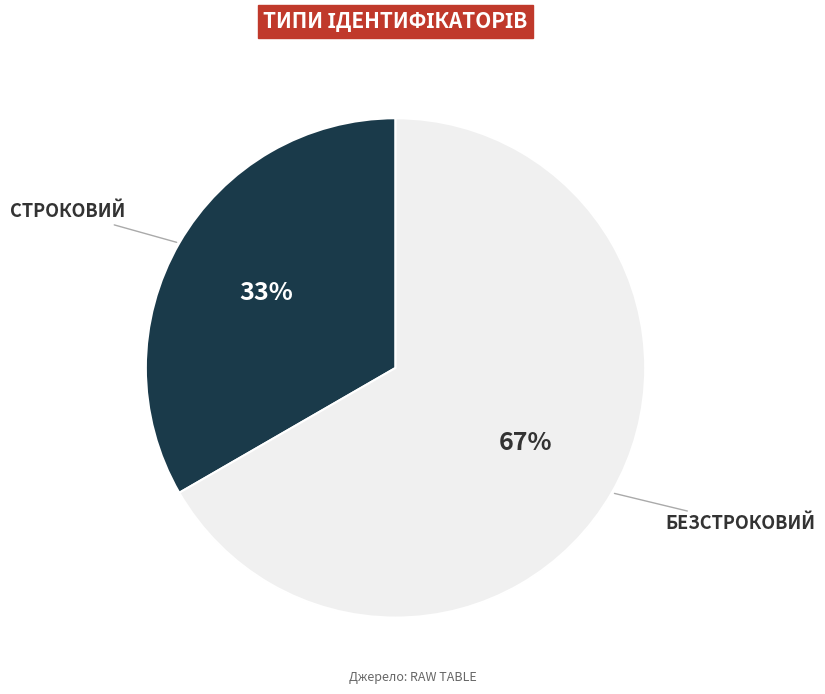

Does any single category account for the majority?

Yes